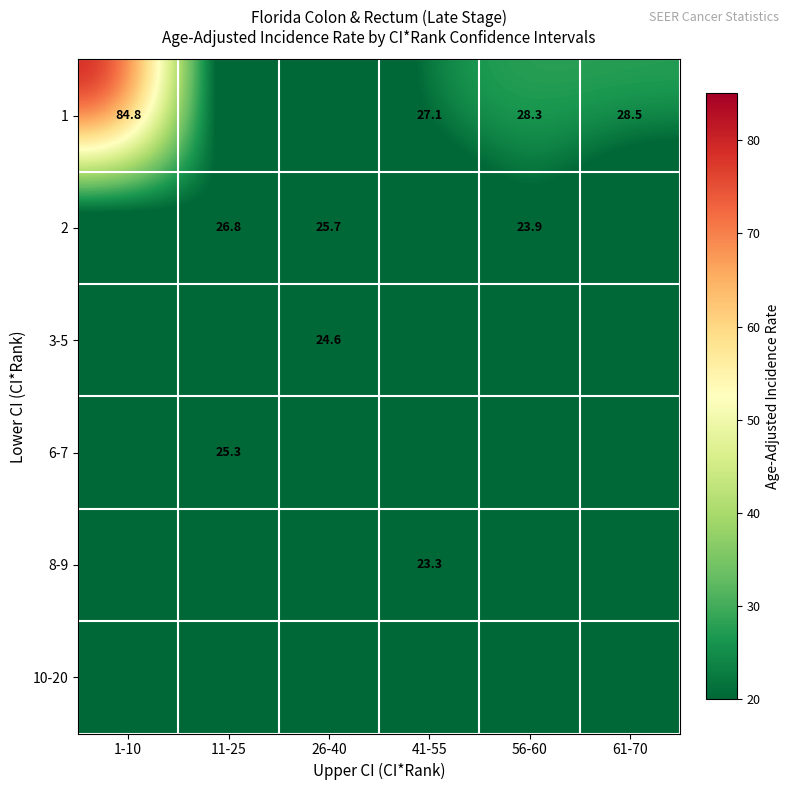

True or false: 1 has a value of 8.2 at 56-60.

False